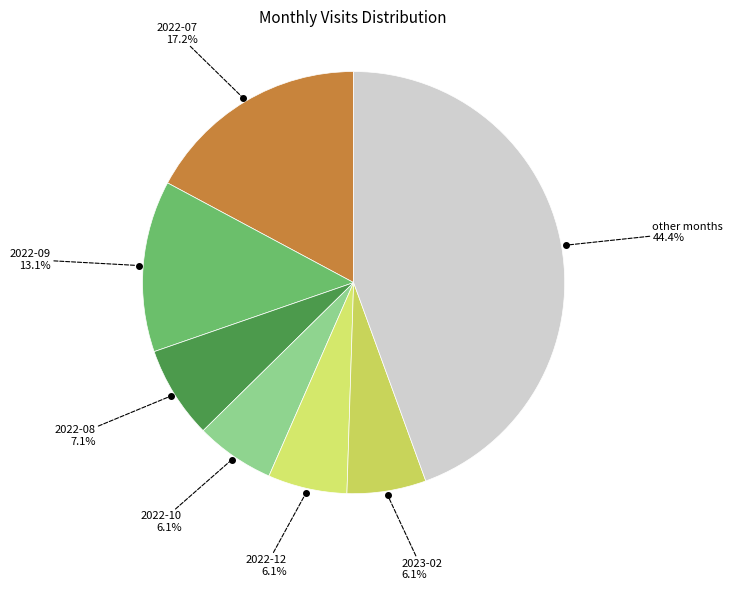

How much of the chart is everything except 2022-07 17.2%?

82.8%